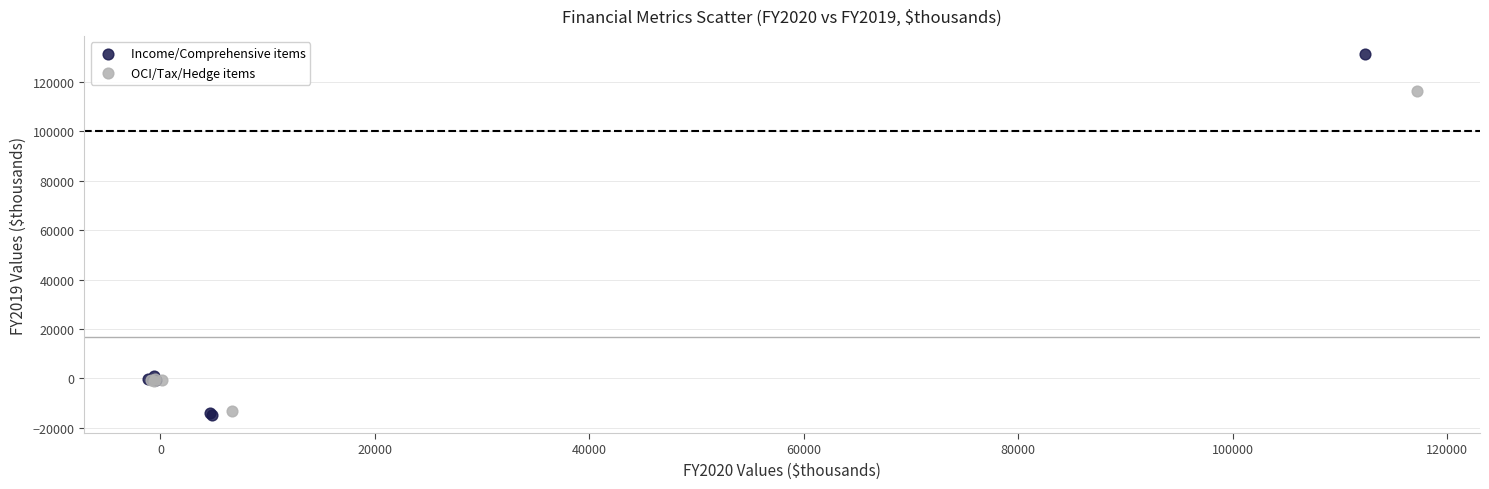

Which series has the largest Y range (max minus min)?

Income/Comprehensive items